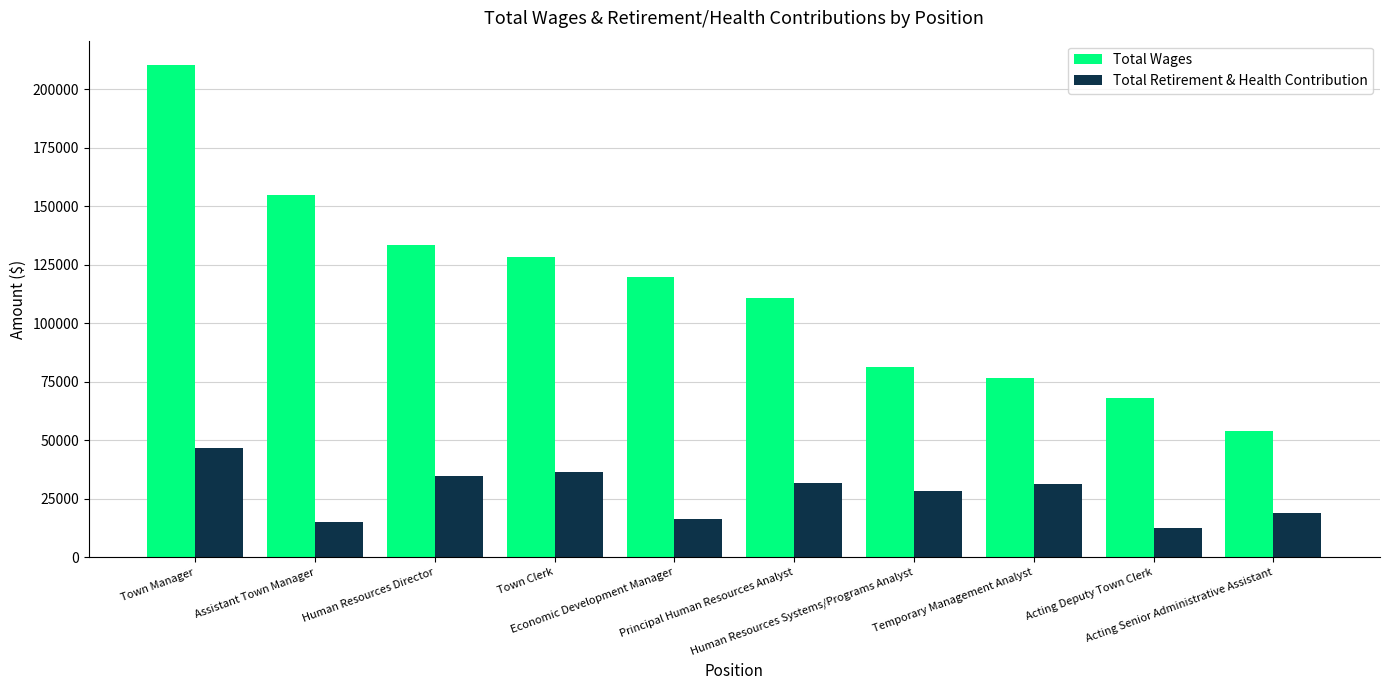

What is the approximate value of Total Retirement & Health Contribution at Human Resources Director, to the nearest 100?

34900